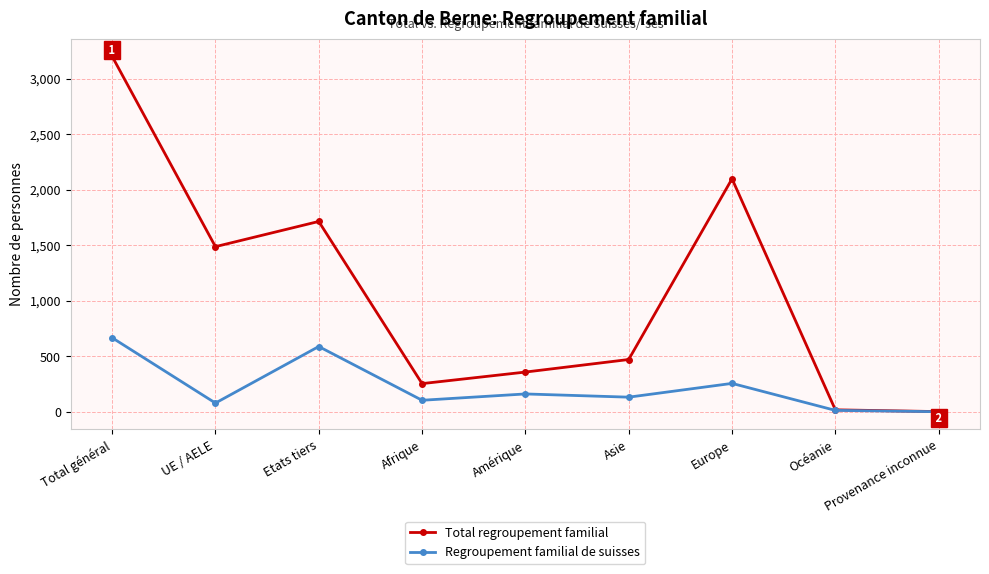

True or false: Regroupement familial de suisses has a value of 1 at Provenance inconnue.

True